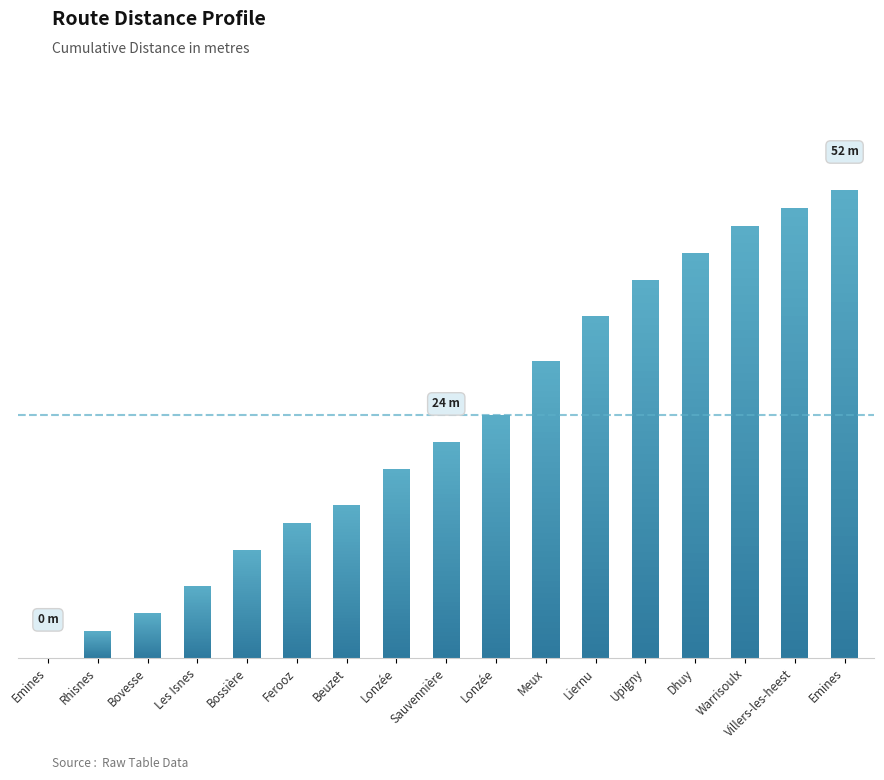

How many bars are there in total?

17